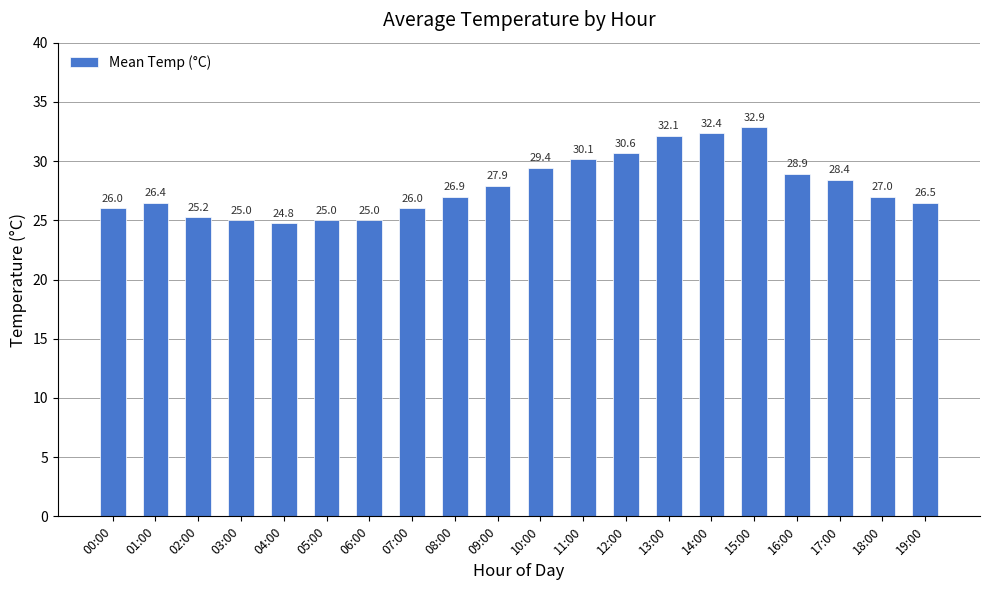

Approximately how many times larger is the value at 15:00 compared to 09:00?

1.2